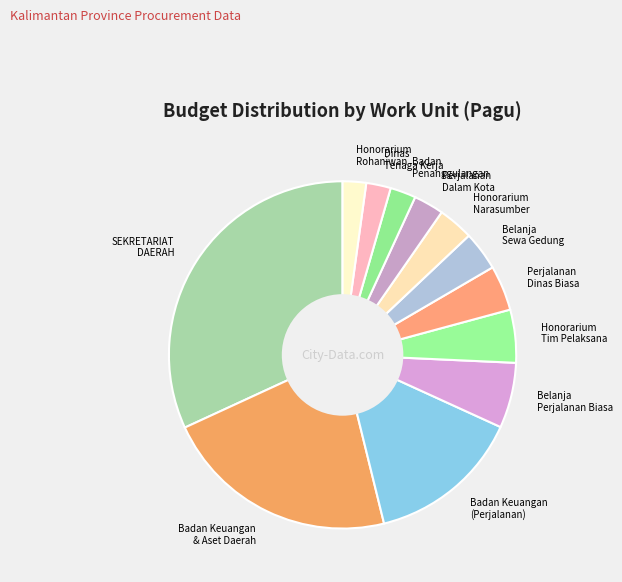

Is there a majority slice in this chart?

No